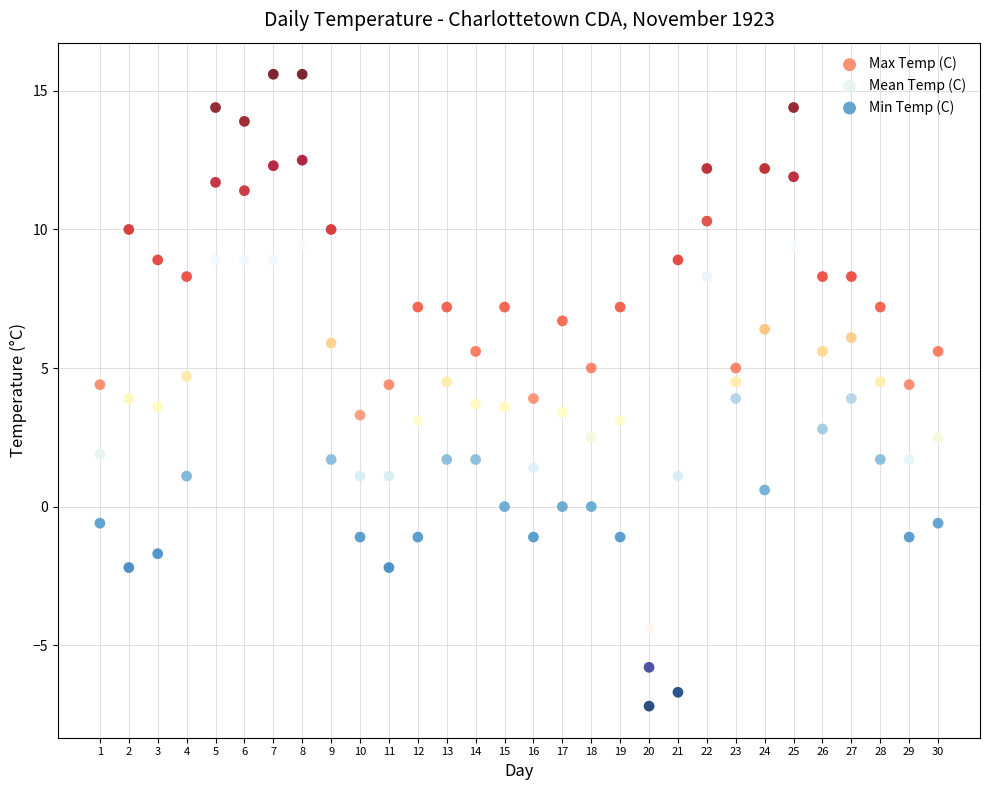

Across all data points, what is the range of X values (max minus min)?

29.0